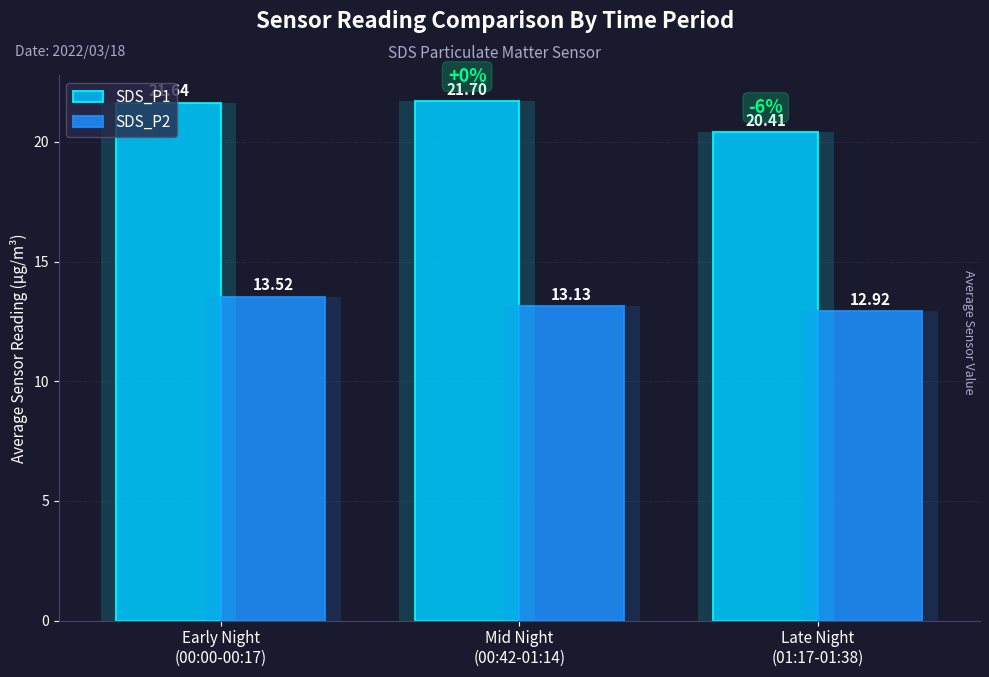

What is the value of the SDS_P2 bar at the 3rd from the left?

12.9